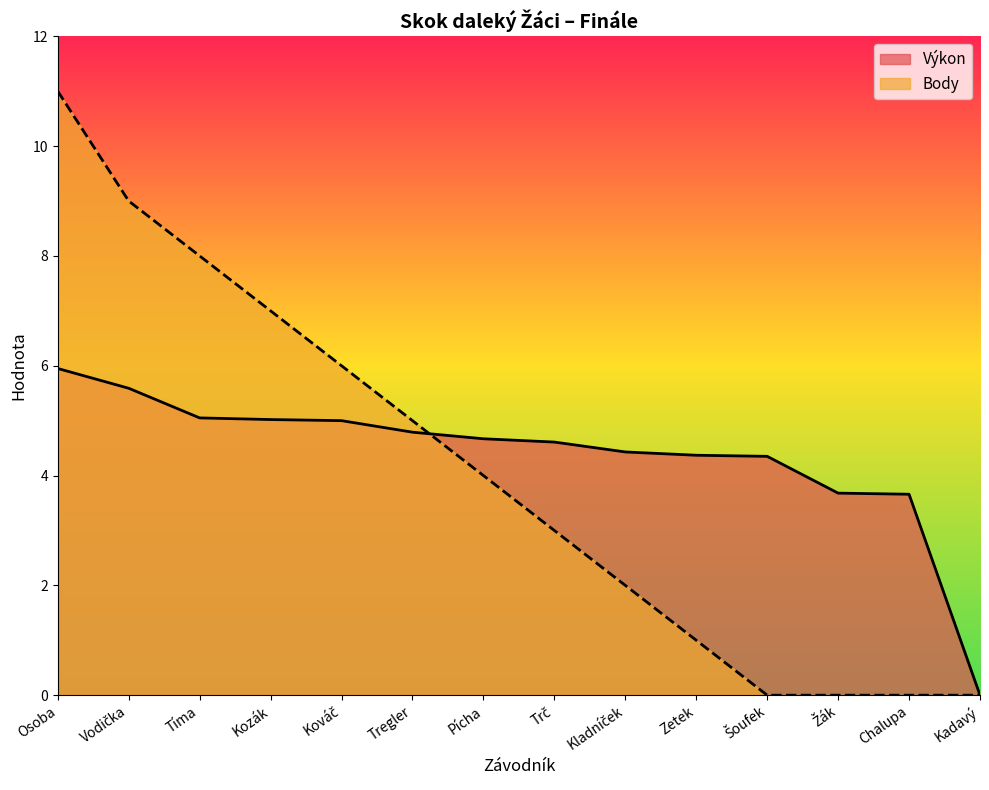

How many positive values does the Body series have?

10